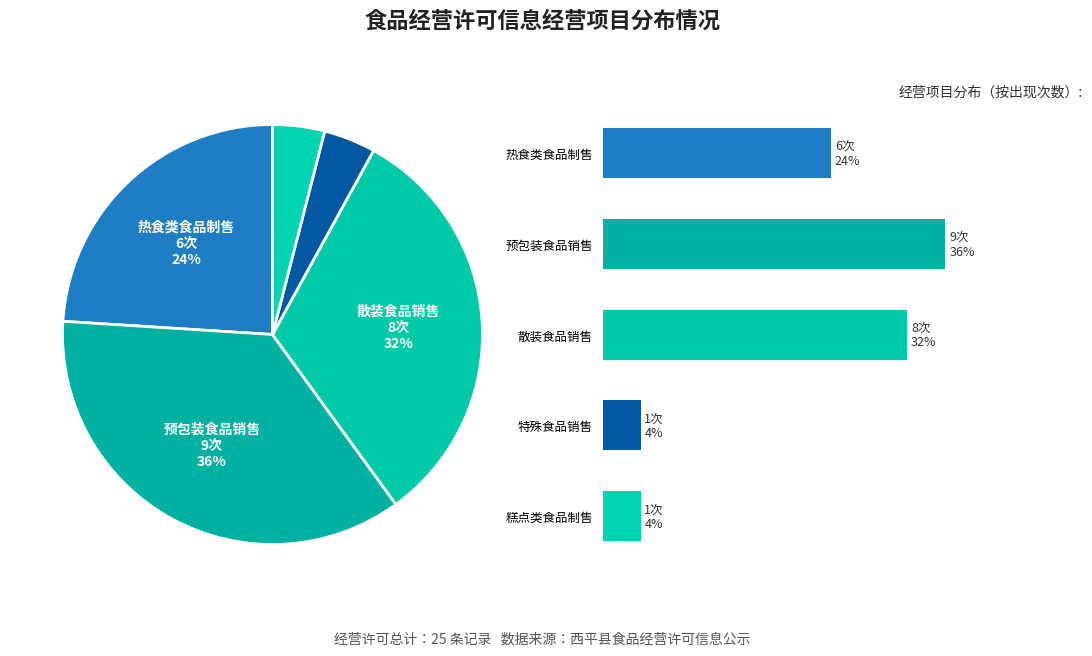

Between 散装食品销售 and 热食类食品制售, which is larger?

散装食品销售